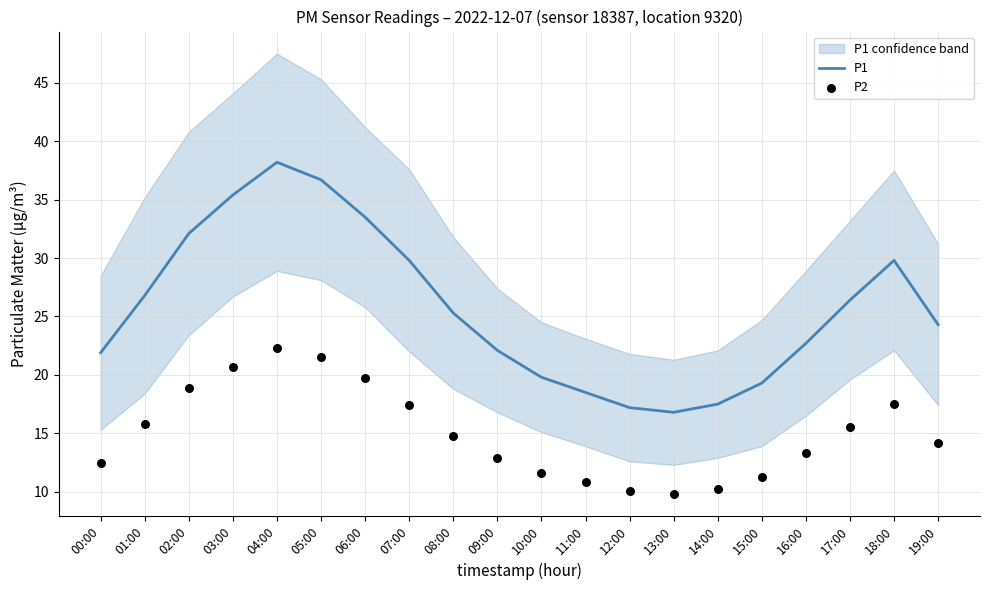

What is the total value across all series at 05:00?

58.2